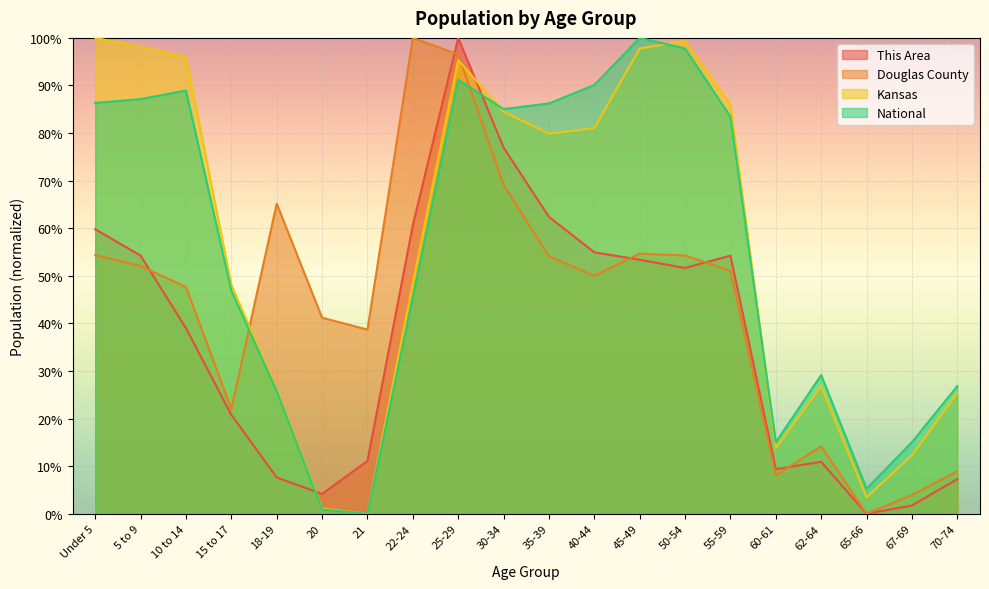

Reading left to right, transcribe all the data shown in this chart.

This Area: 59.8	54.2	39.0	20.8	7.6	4.2	11.1	60.7	100.0	76.9	62.4	54.9	53.4	51.6	54.2	9.4	10.9	0.0	1.7	7.3
Douglas County: 54.4	52.0	47.6	22.0	65.2	41.2	38.7	100.0	96.5	69.1	54.1	50.0	54.7	54.3	51.0	8.0	14.2	0.0	3.9	8.9
Kansas: 100.0	98.1	96.0	48.1	26.0	1.1	0.0	48.5	95.3	84.5	79.9	81.0	97.8	99.4	86.0	13.8	26.8	3.4	12.3	25.3
National: 86.3	87.1	88.9	46.9	25.8	0.9	0.0	45.5	91.2	85.0	86.2	90.1	100.0	97.8	83.4	15.0	29.1	5.3	15.0	26.8